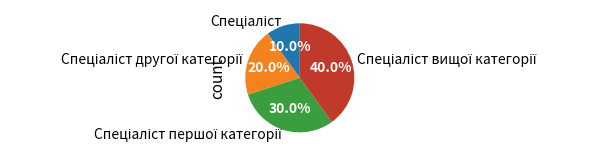

Is there any slice that represents more than half of the pie?

No